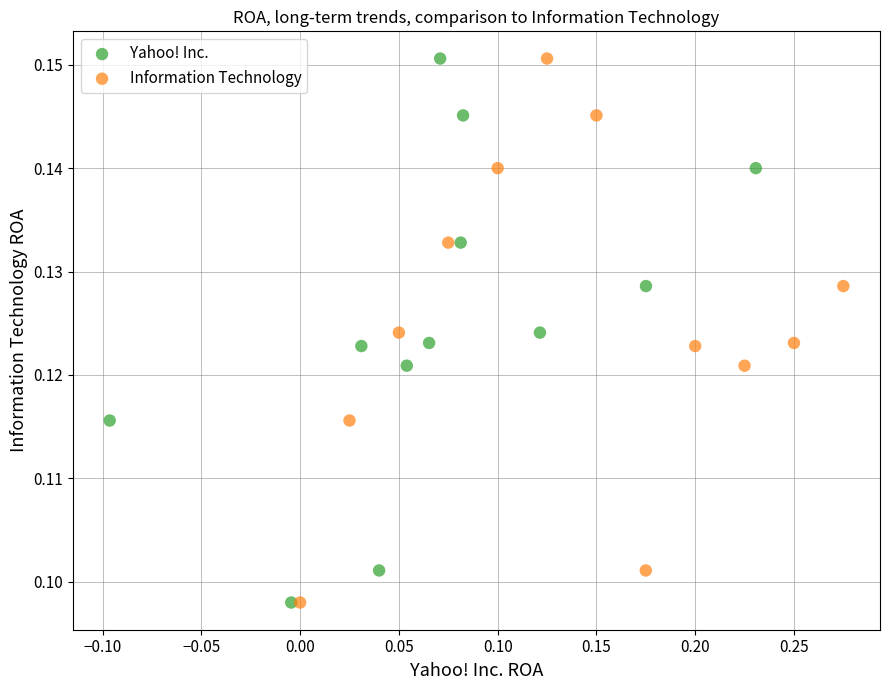

What are all the series names shown in the legend?

Yahoo! Inc., Information Technology